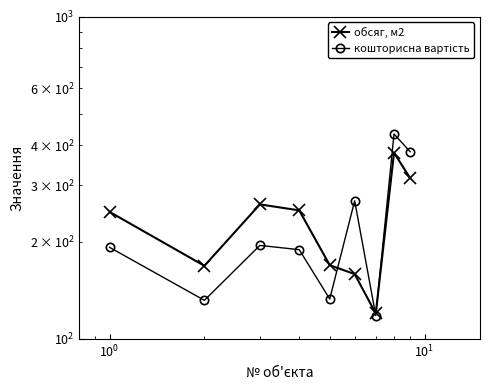

How many data points in кошторисна вартість are less than 192?

4